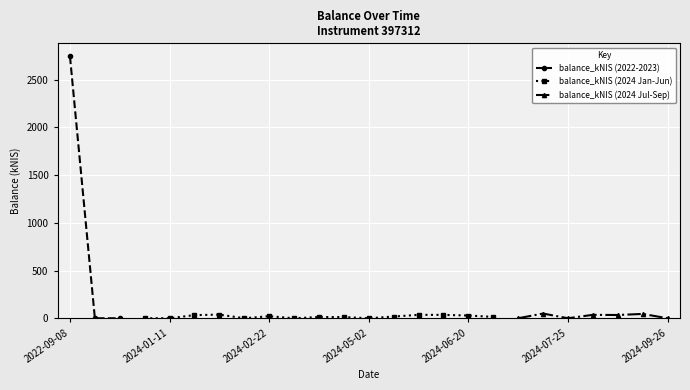

How many data points in balance_kNIS (2022-2023) are above 0?

1